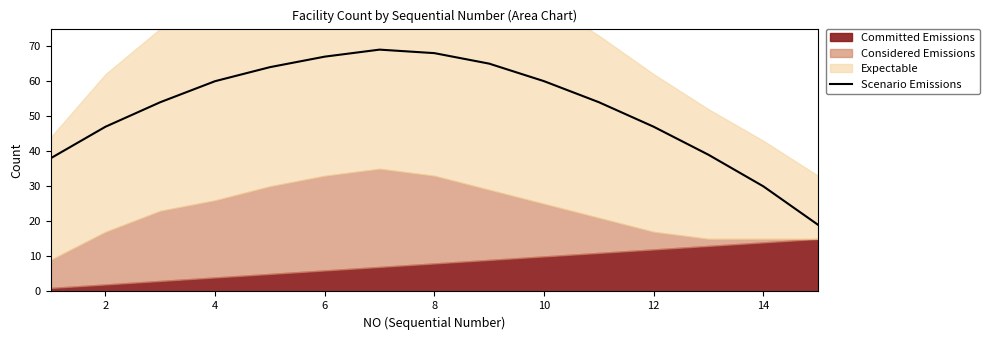

The value of Scenario Emissions at 4 is 60. True or false?

True